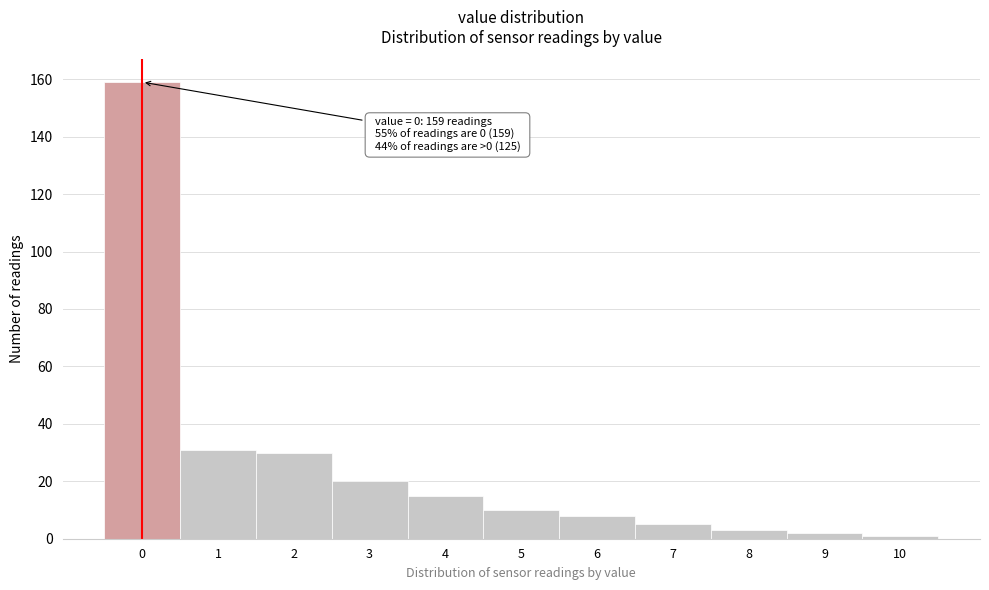

Reading left to right, what are all the values shown in this chart?

159	31	30	20	15	10	8	5	3	2	1